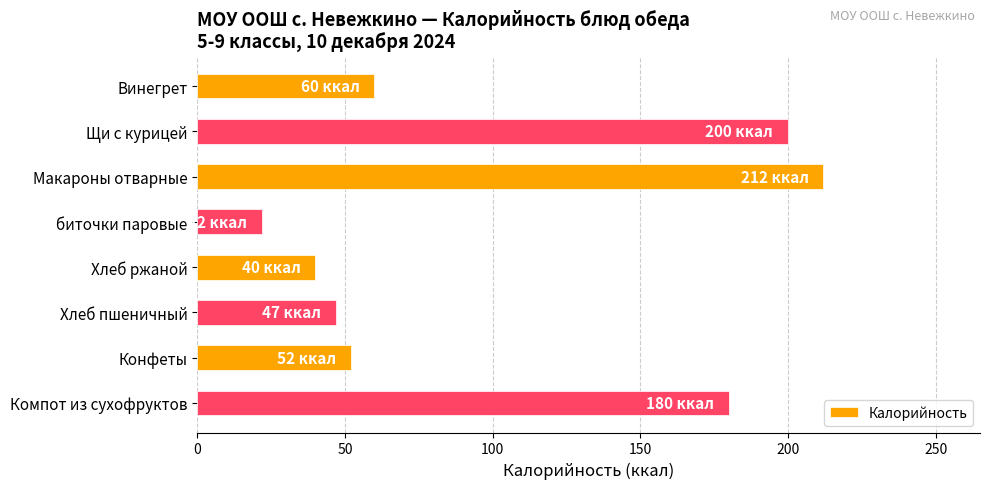

What is the sum of all values?

813